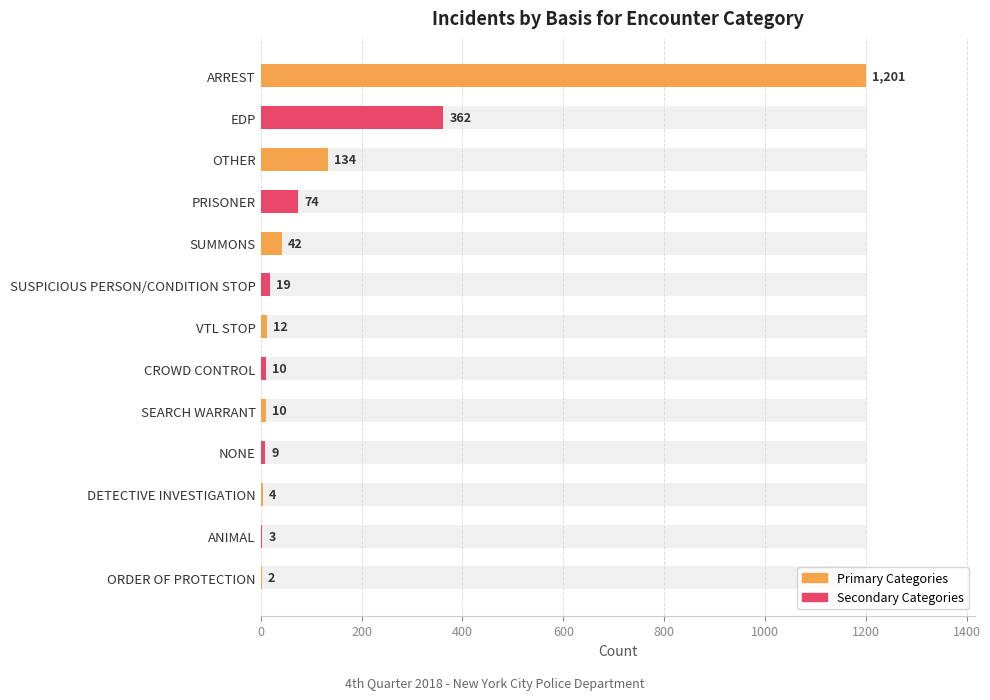

What is the difference between the maximum and second lowest values?

1198